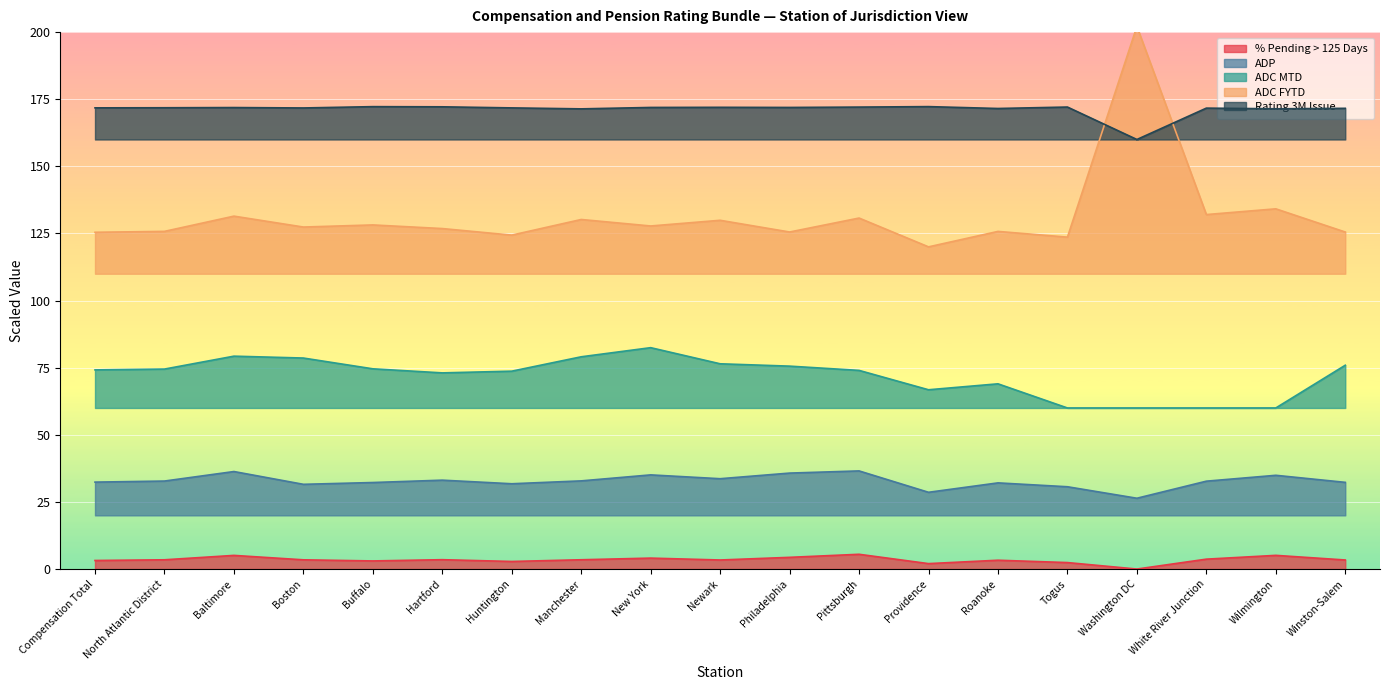

True or false: ADC MTD has a value of 115.0 at Newark.

False